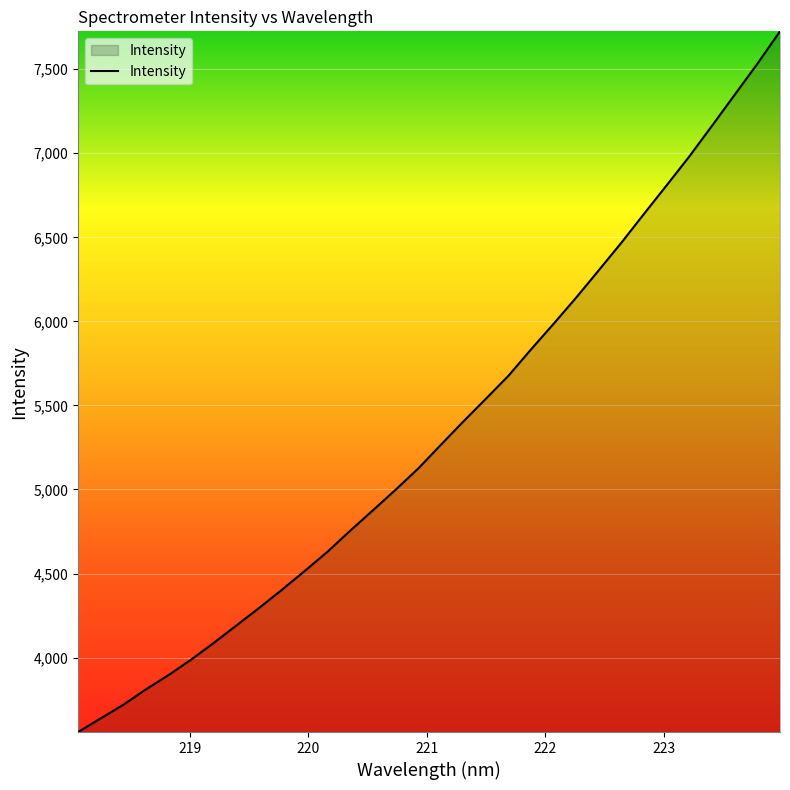

What is the difference between the maximum and minimum values?

4168.2